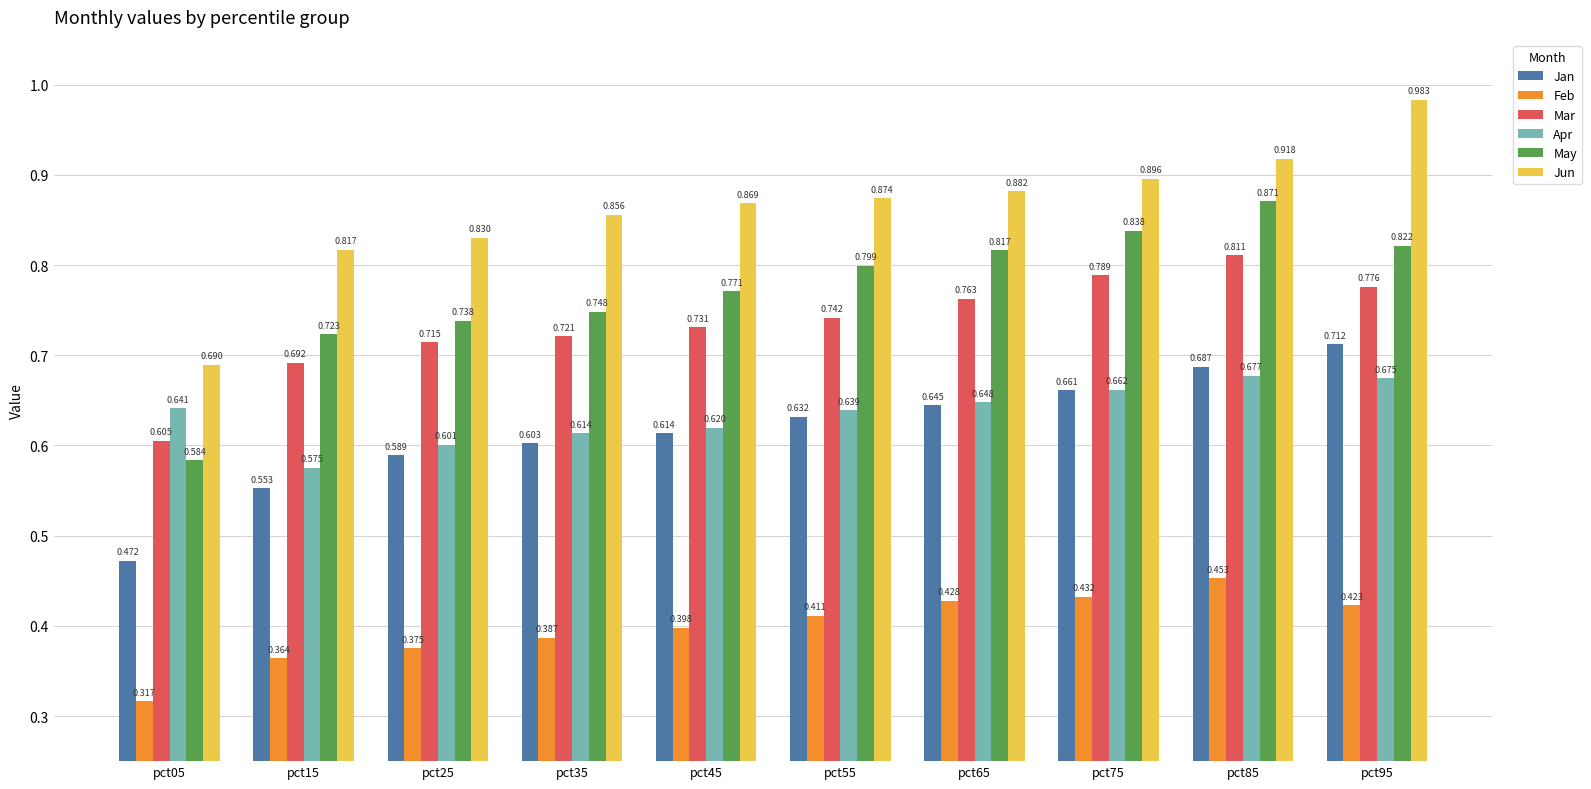

Count the number of categories in the chart.

10